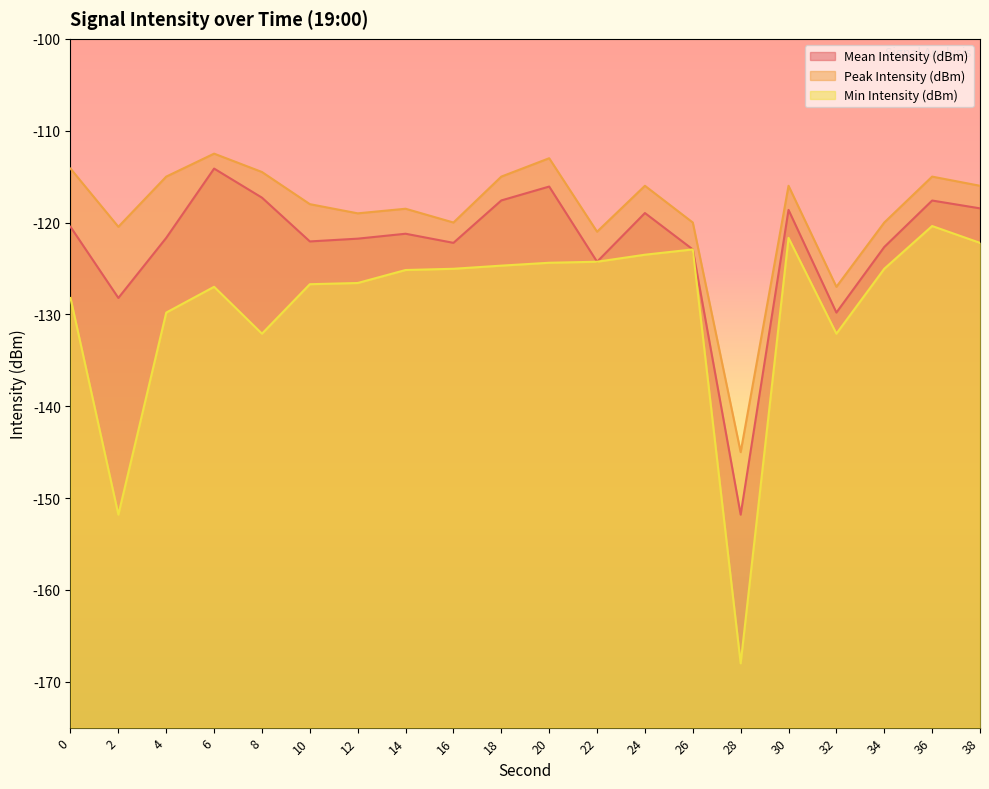

Reading right to left, transcribe all the data shown in this chart.

Mean Intensity (dBm): 38=-118.5	36=-117.6	34=-122.7	32=-129.8	30=-118.6	28=-151.8	26=-122.9	24=-119.0	22=-124.3	20=-116.1	18=-117.6	16=-122.2	14=-121.2	12=-121.8	10=-122.1	8=-117.3	6=-114.1	4=-121.7	2=-128.2	0=-120.5
Peak Intensity (dBm): 38=-116.0	36=-115.0	34=-120.0	32=-127.0	30=-116.0	28=-145.0	26=-120.0	24=-116.0	22=-121.0	20=-113.0	18=-115.0	16=-120.0	14=-118.5	12=-119.0	10=-118.0	8=-114.5	6=-112.5	4=-115.0	2=-120.5	0=-114.1
Min Intensity (dBm): 38=-122.2	36=-120.4	34=-125.0	32=-132.1	30=-121.7	28=-168.0	26=-122.9	24=-123.5	22=-124.3	20=-124.4	18=-124.7	16=-125.0	14=-125.2	12=-126.6	10=-126.7	8=-132.1	6=-127.0	4=-129.8	2=-151.8	0=-128.2